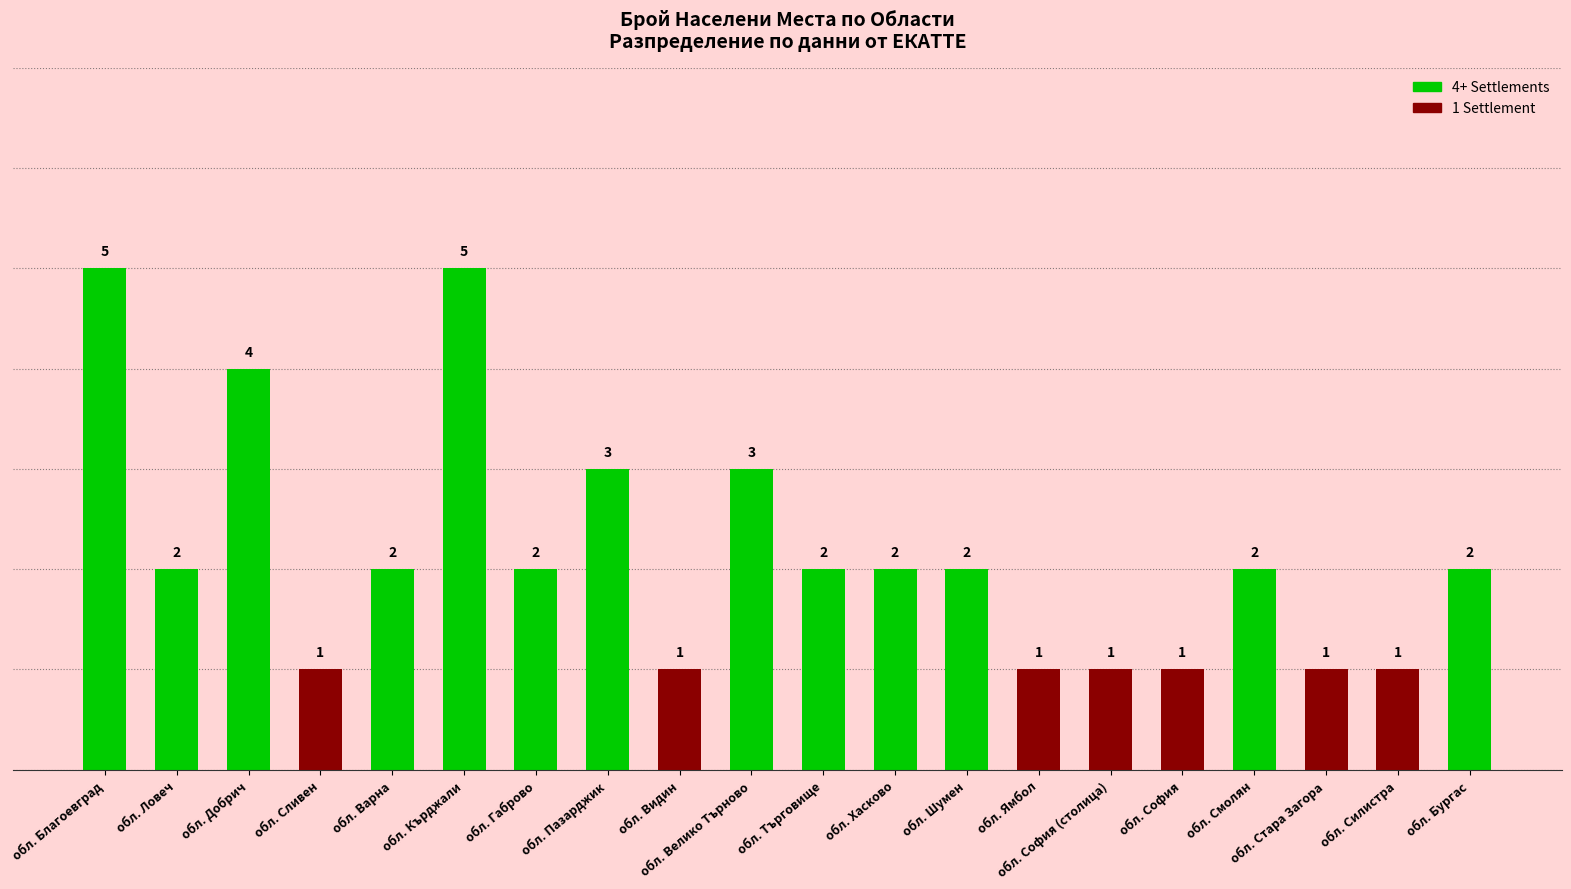

Which has a higher value, обл. Бургас or обл. Пазарджик?

обл. Пазарджик